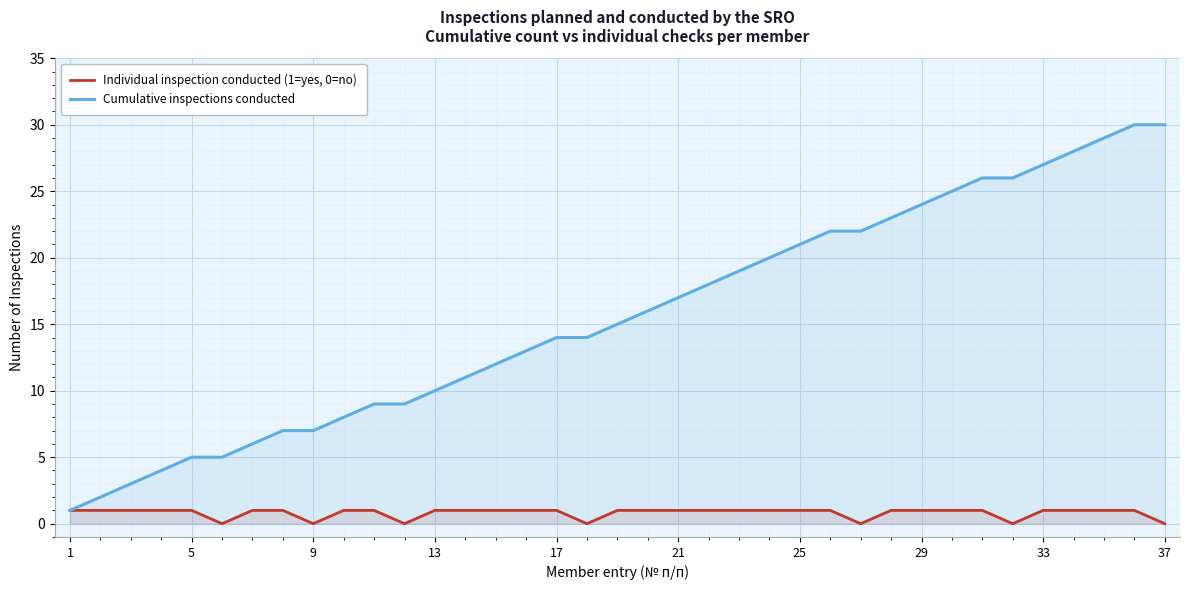

How many values in the Individual inspection conducted (1=yes, 0=no) series are below 1?

7